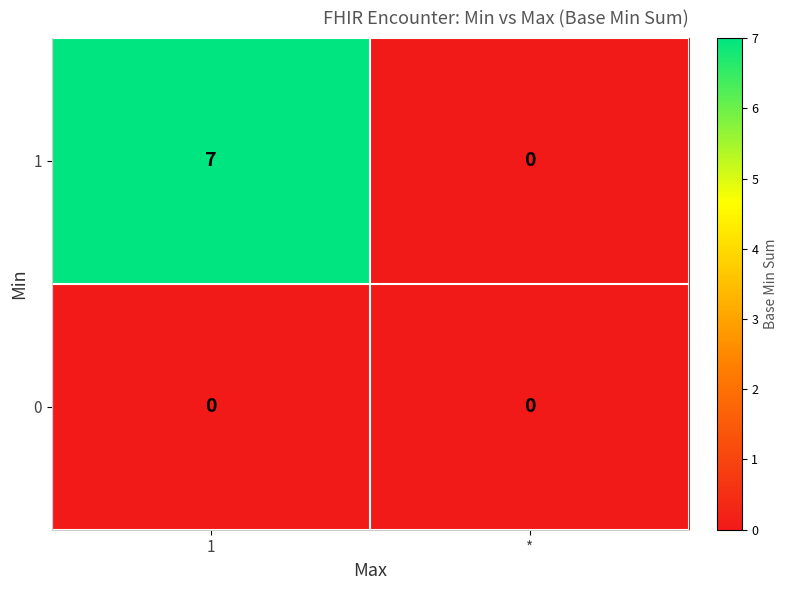

At 1, list the series in order from smallest to largest.

0, 1